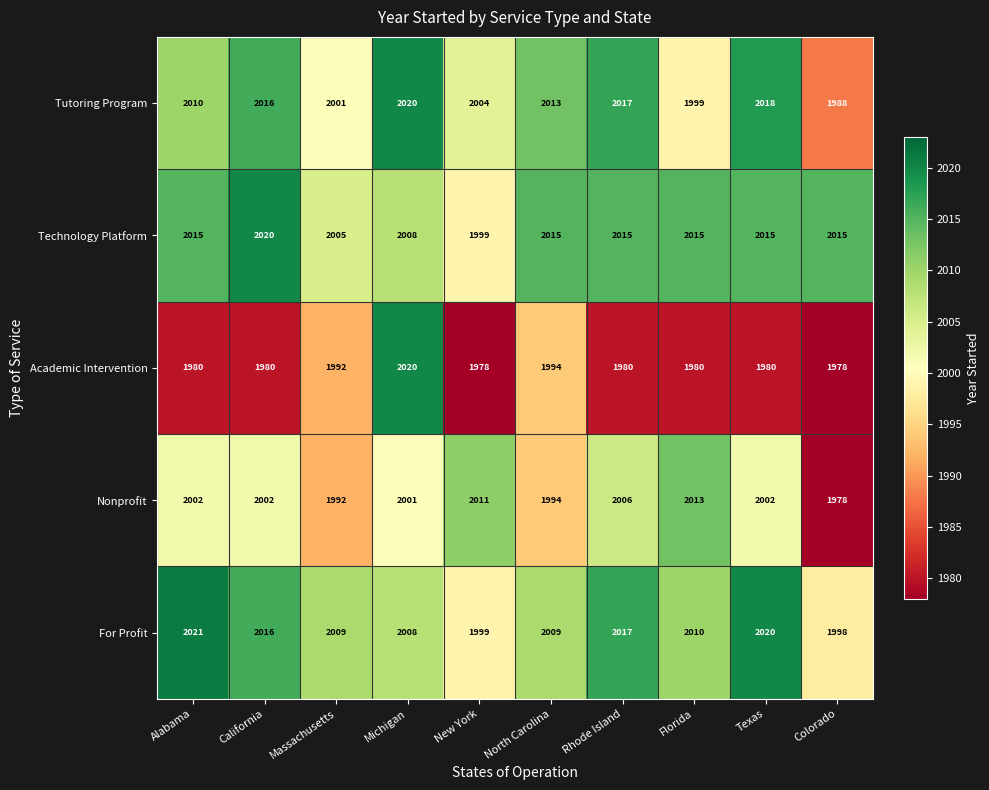

Which series changed the most between Rhode Island and Florida?

Tutoring Program